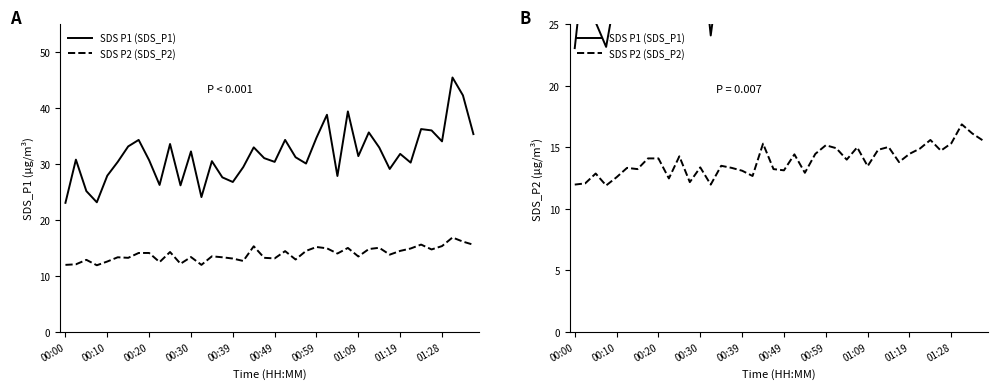

True or false: SDS P1 (SDS_P1) and SDS P2 (SDS_P2) intersect in this chart.

False